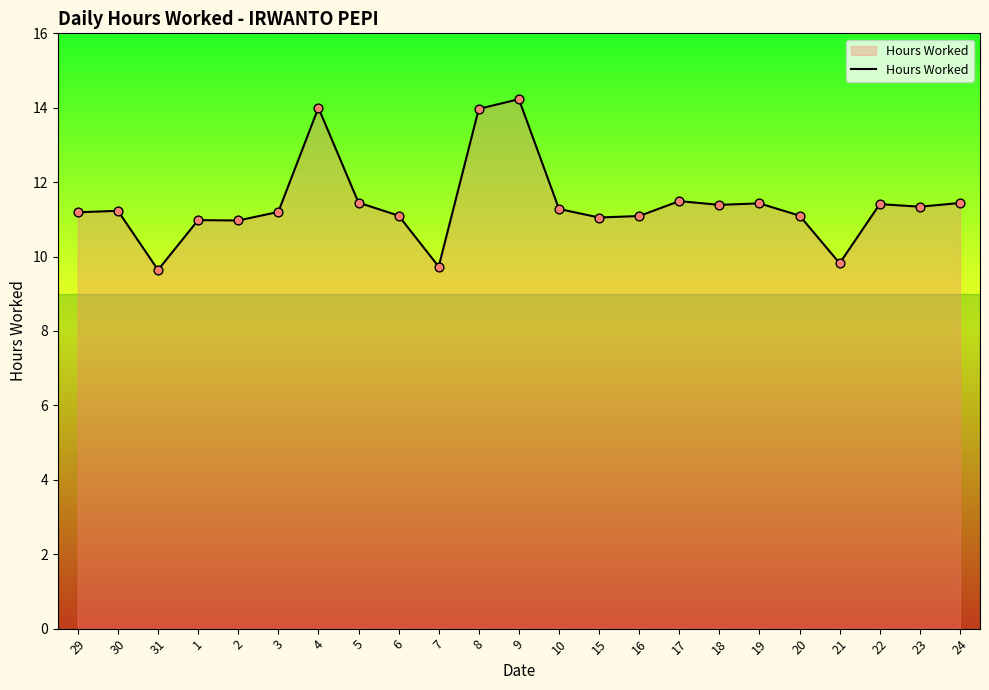

What is the ratio of the value at 3 to the value at 22?

1.0